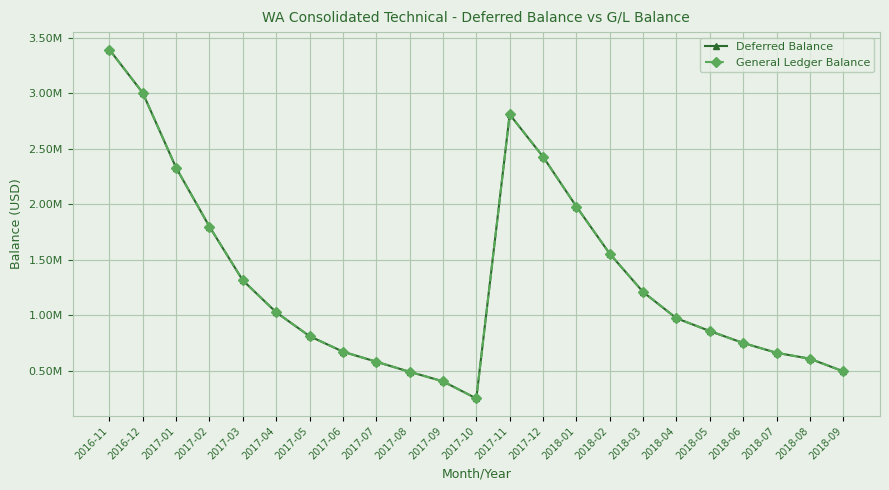

Reading left to right, list all the values displayed in this chart.

Deferred Balance: 3393106.8	3003260.6	2329220.0	1798642.8	1314689.7	1027127.1	812489.6	672500.4	581869.1	491241.5	405147.0	250921.4	2808872.5	2427759.5	1979104.4	1554003.9	1209256.4	973306.7	857941.9	750487.9	662094.1	608839.5	495044.2
General Ledger Balance: 3393106.8	3003260.6	2329220.0	1798642.8	1314689.7	1027127.1	812489.6	672500.4	581869.1	491241.5	405147.0	250921.4	2808872.5	2427759.5	1979104.4	1554003.9	1209256.4	973306.7	857941.9	750487.9	662139.7	608839.5	495044.2